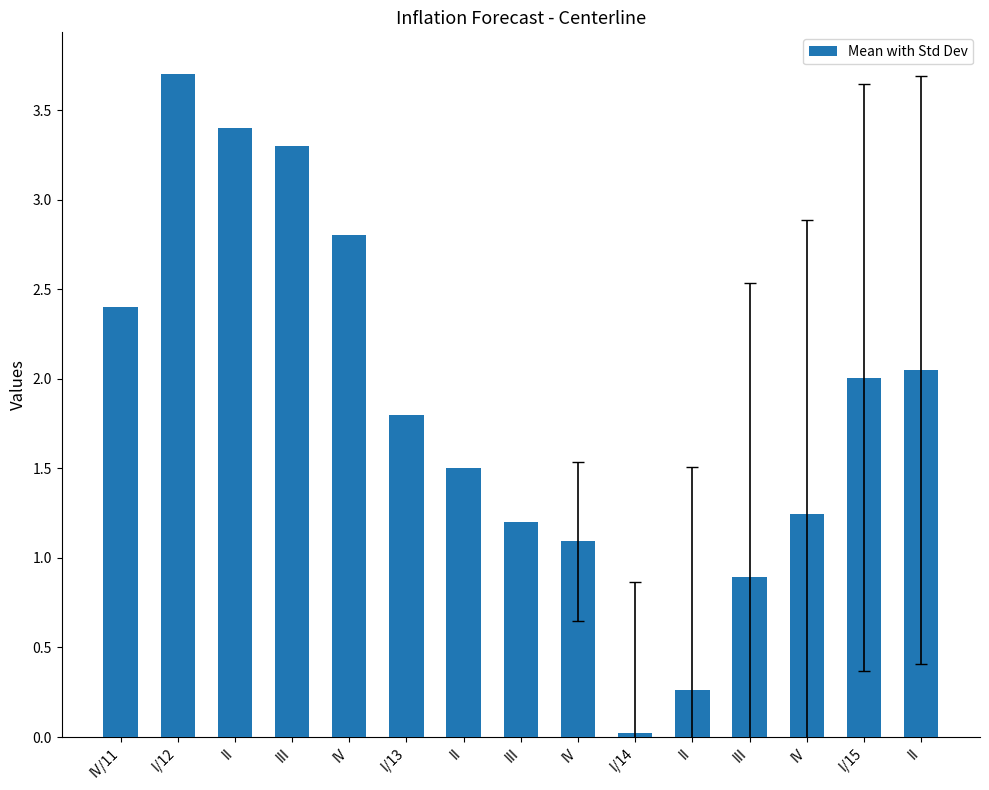

What is the average value?

1.8